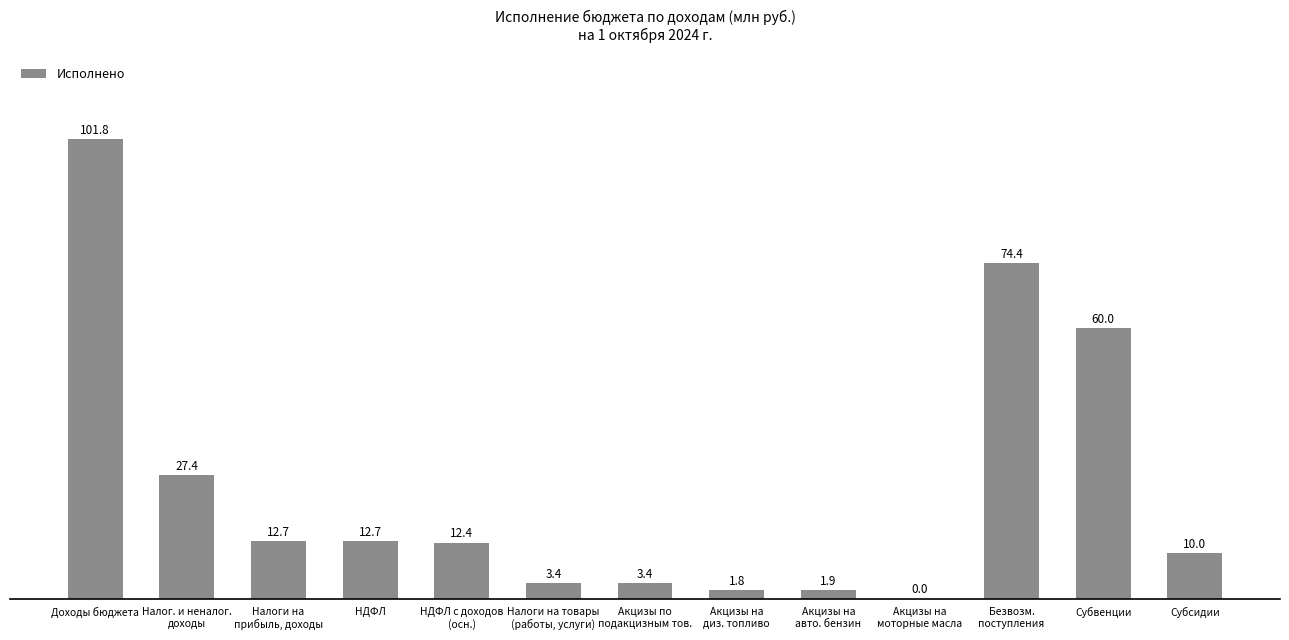

True or false: the data shows 60.0 at Субвенции.

True